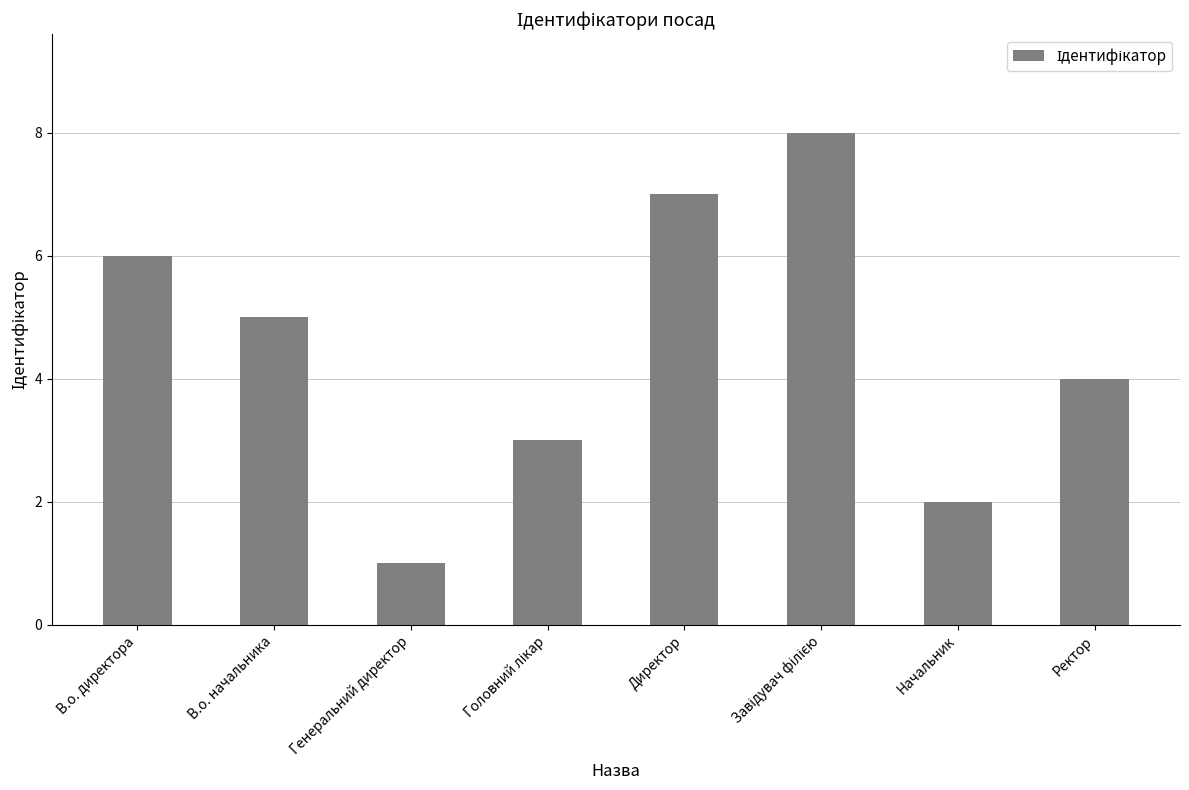

Does the chart contain any negative values?

No